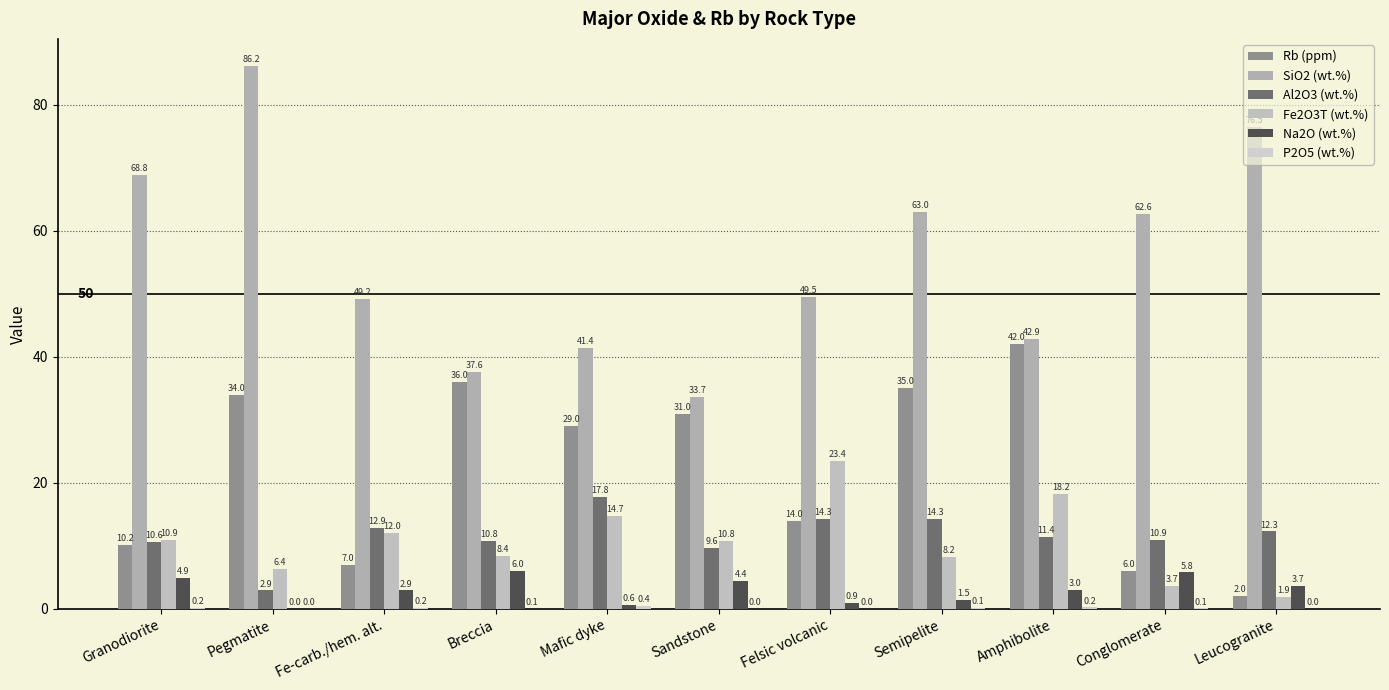

List the labels in order of SiO2 (wt.%) value, smallest first.

Sandstone, Breccia, Mafic dyke, Amphibolite, Fe-carb./hem. alt., Felsic volcanic, Conglomerate, Semipelite, Granodiorite, Leucogranite, Pegmatite